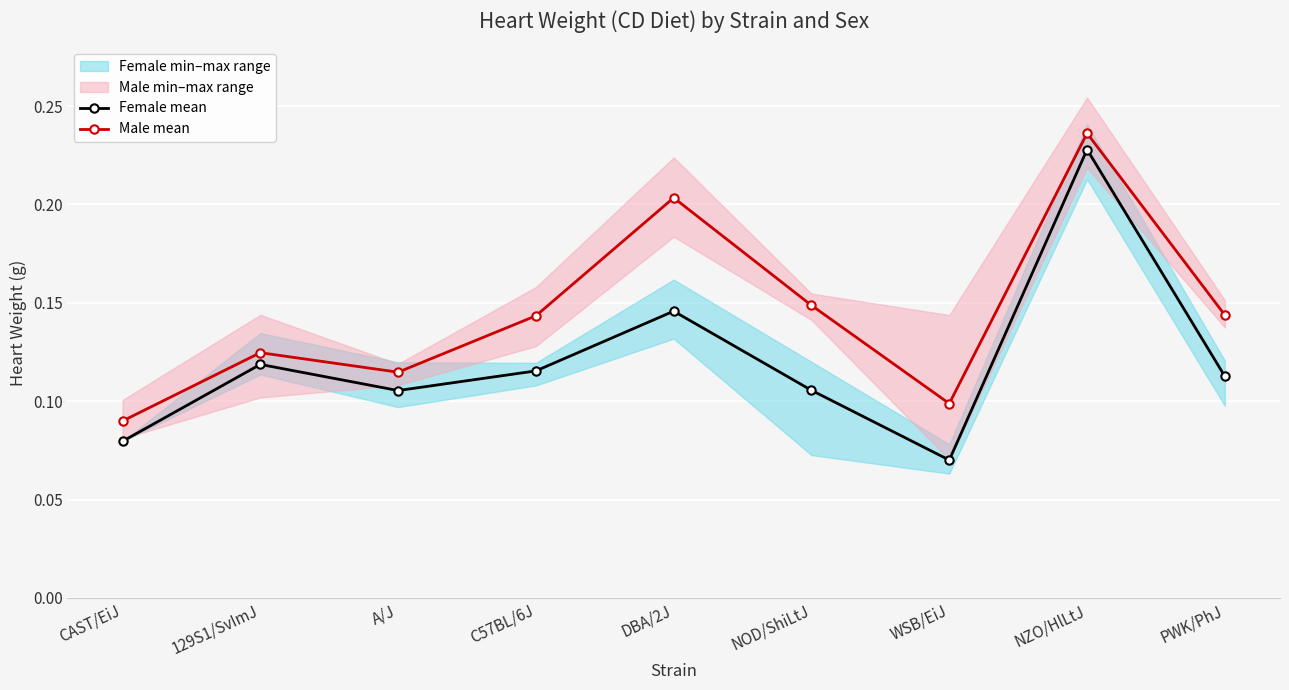

True or false: Female mean and Male mean intersect in this chart.

False